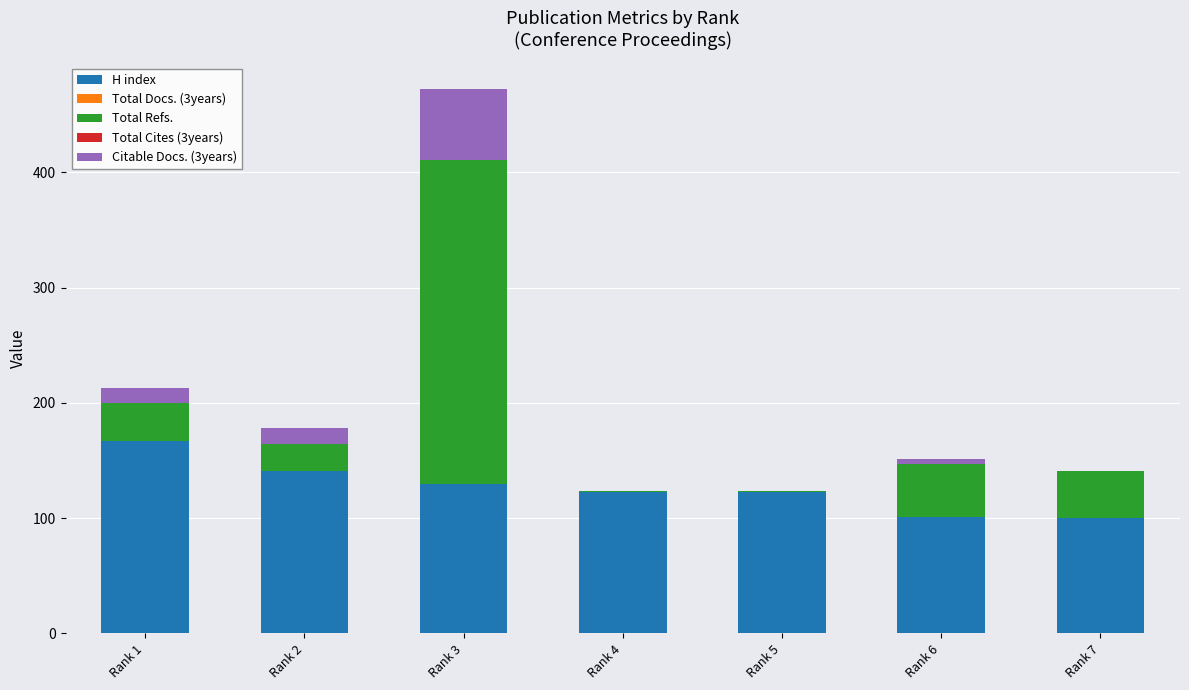

Which category has the highest value in the H index series?

Rank 1